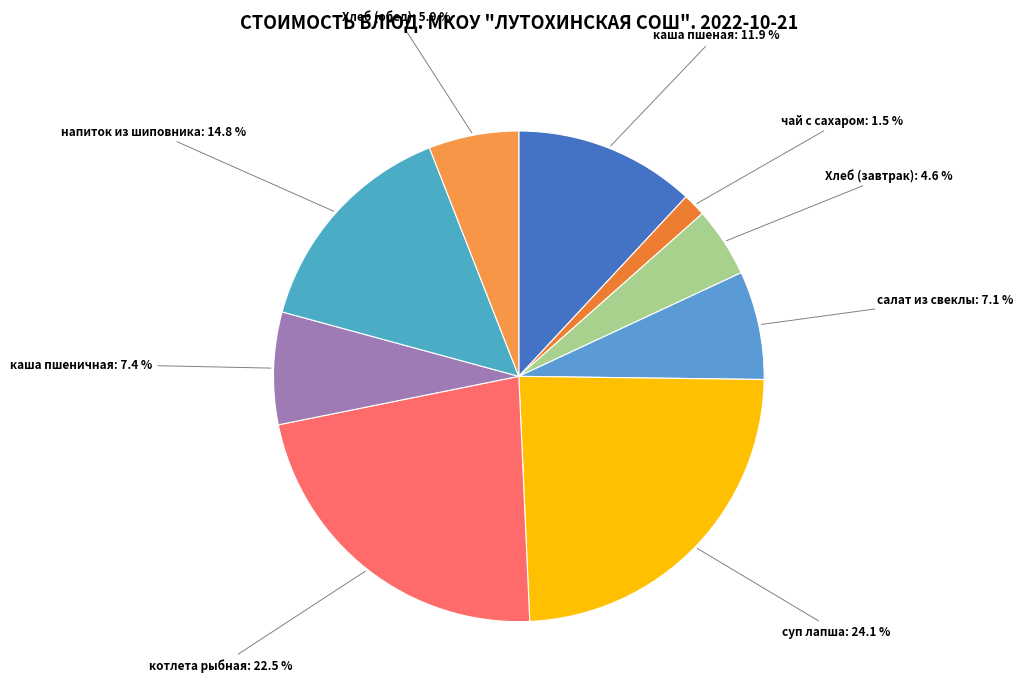

How many segments does this pie chart have?

9